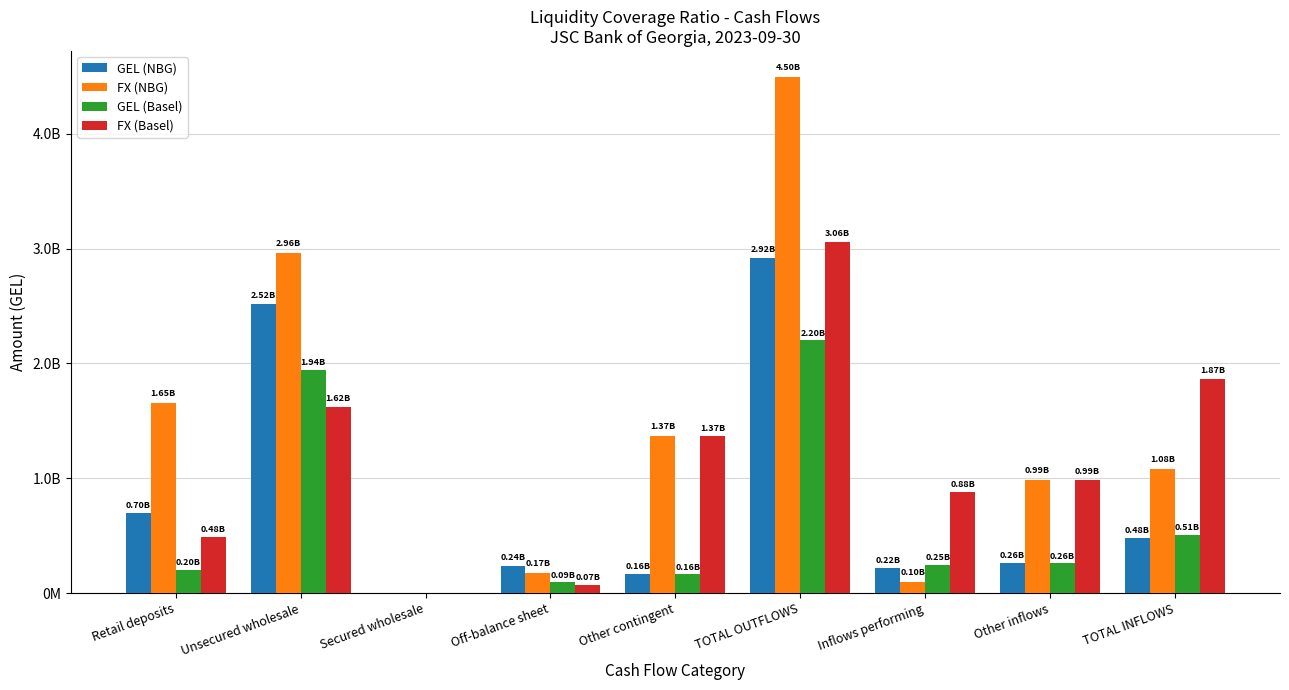

What are all the series names shown in the legend?

GEL (NBG), FX (NBG), GEL (Basel), FX (Basel)